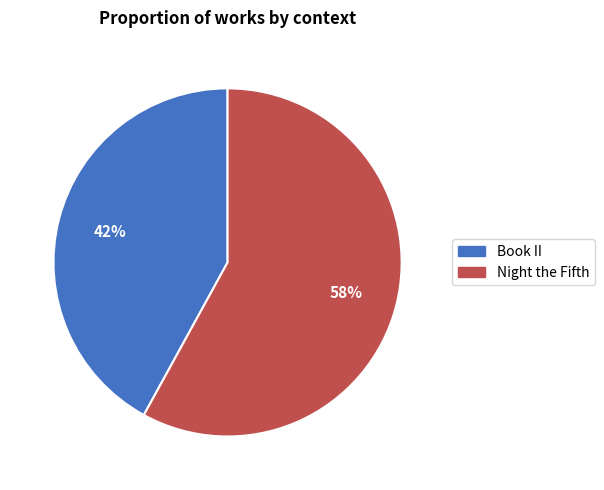

Is the sum of Book II and Night the Fifth greater than half?

Yes